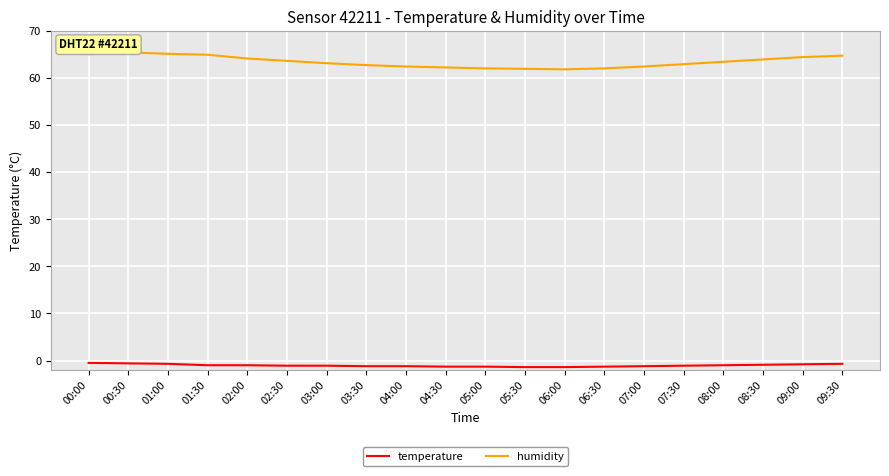

True or false: humidity has a value of 40.7 at 05:30.

False